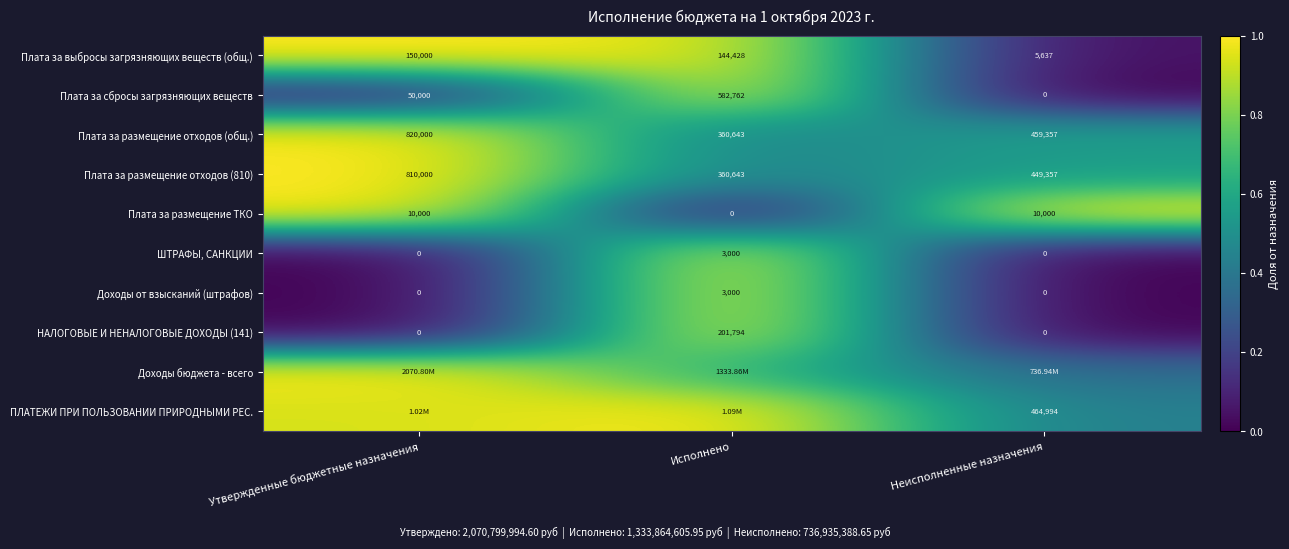

At which label does Плата за размещение отходов (общ.) reach its minimum?

Исполнено